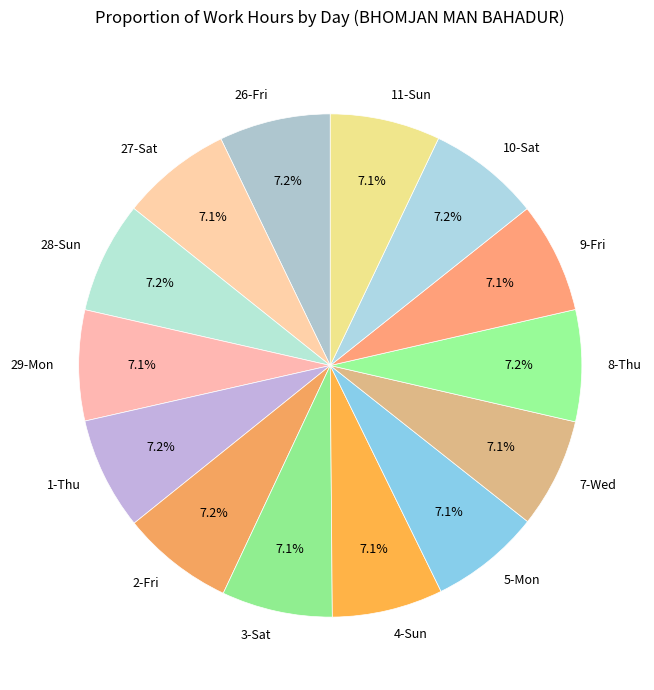

To the nearest percent, what is the combined percentage of 1-Thu and 4-Sun?

14%